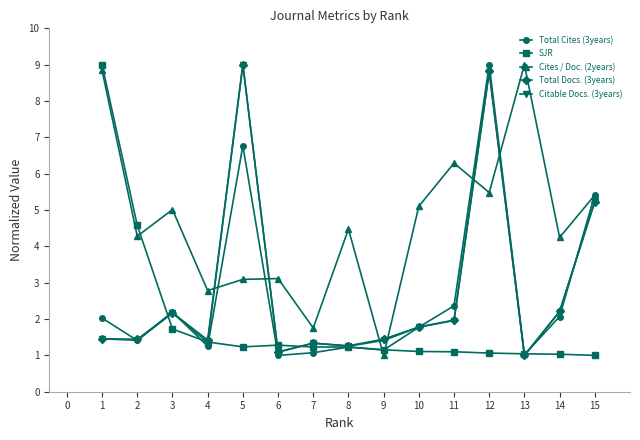

Is it true that Cites / Doc. (2years) equals 1.7 at 9?

False